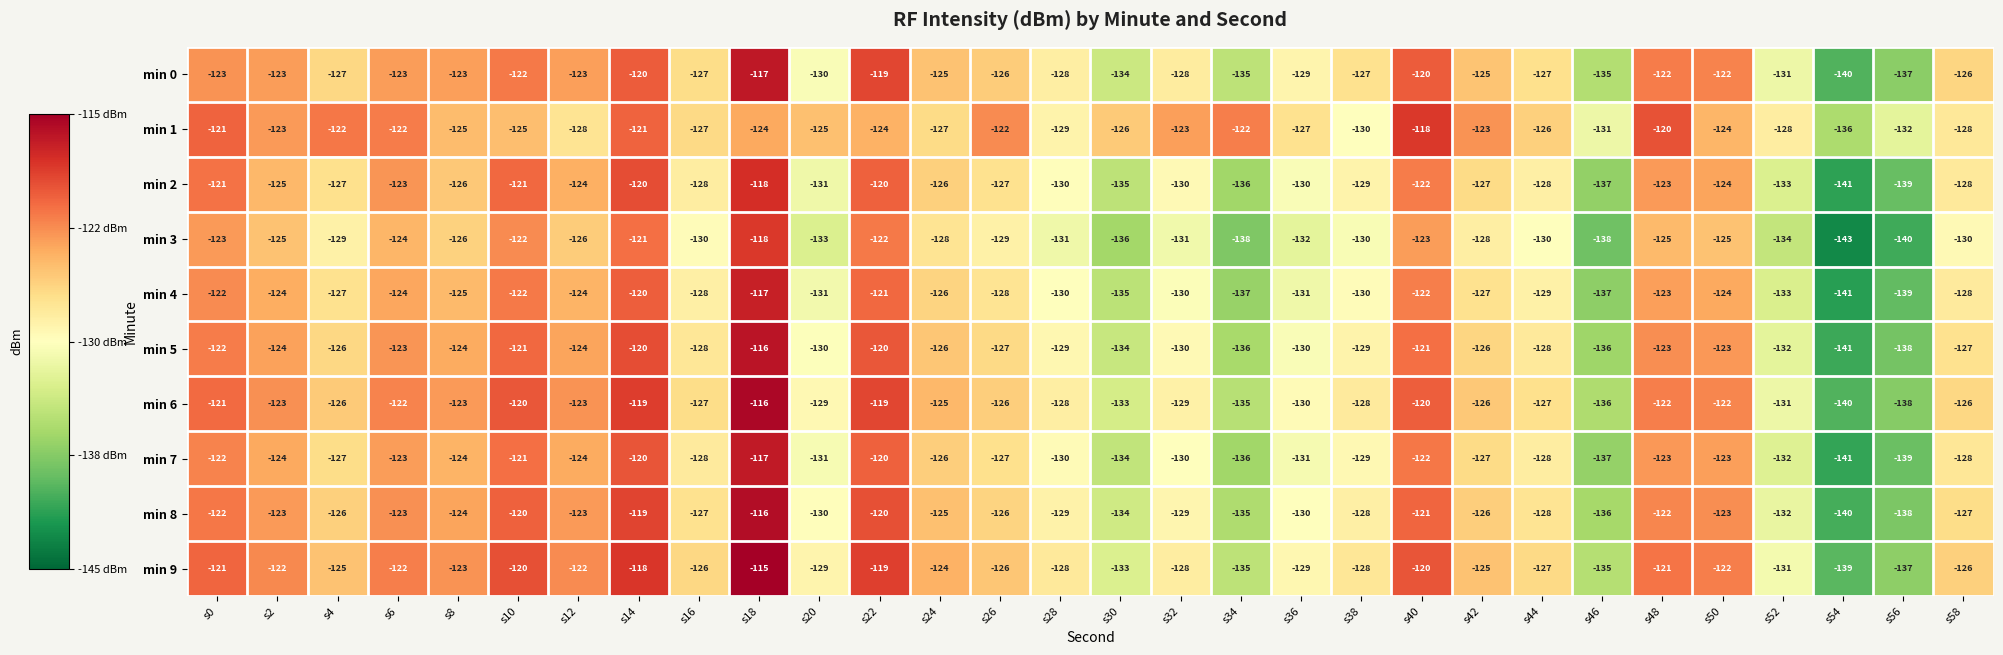

What is the sum of all min 0 values?

-3794